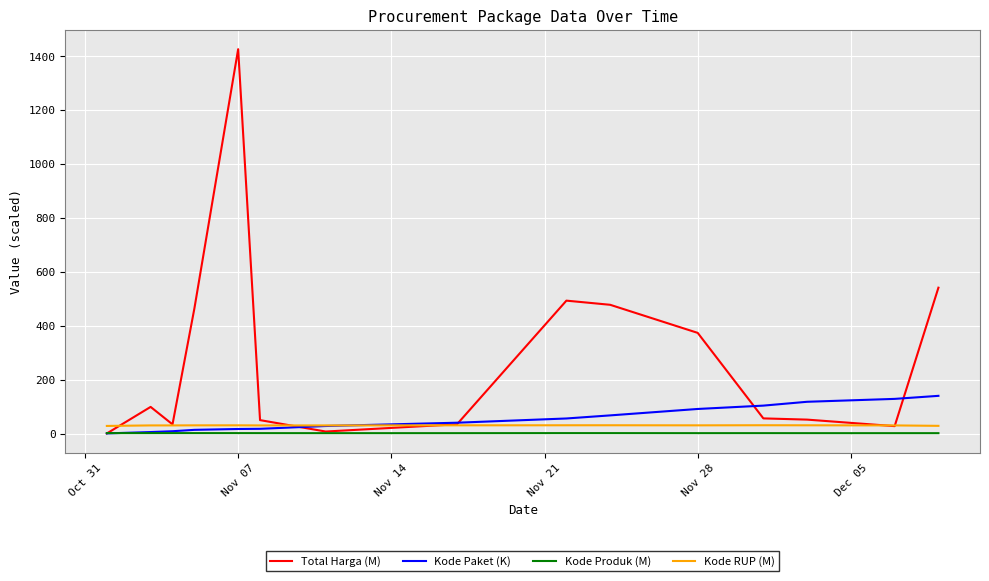

Which series has the largest total across all categories?

Total Harga (M)